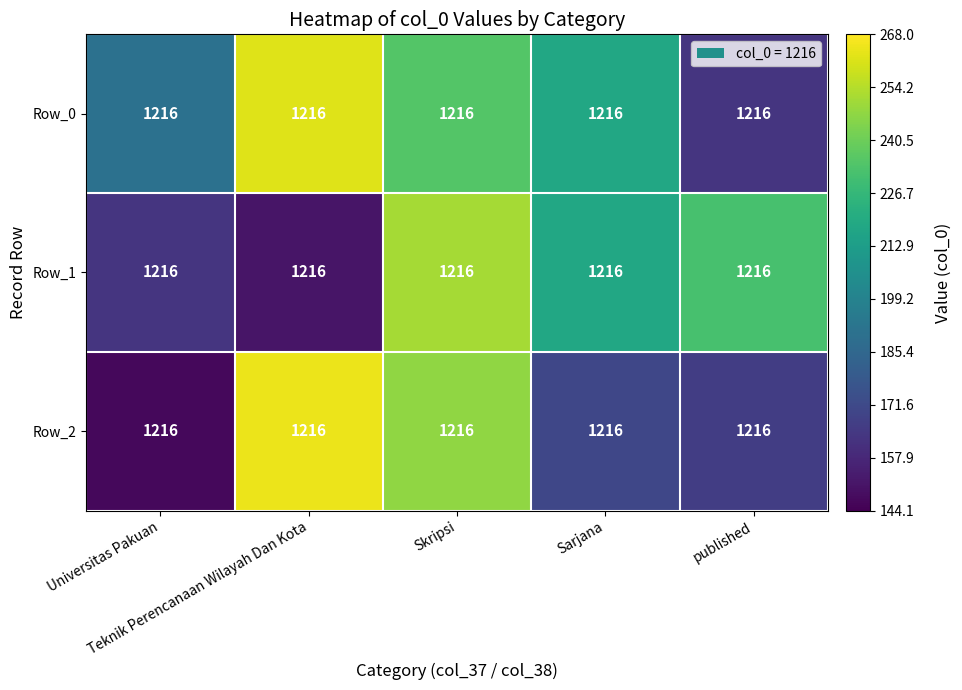

List the series in order of their peak value, lowest first.

Row_1, Row_0, Row_2